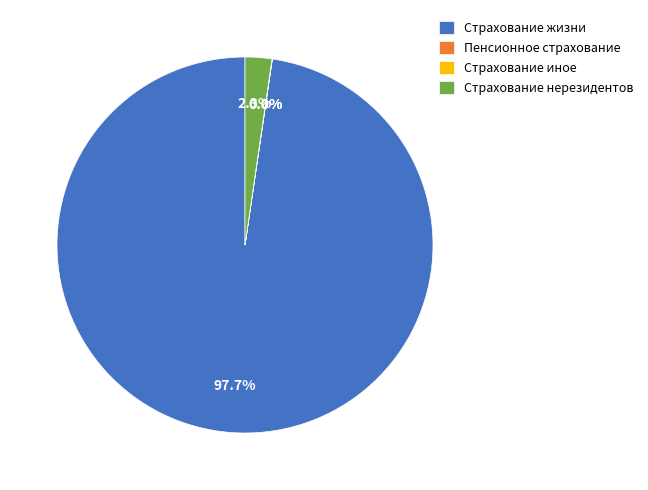

Which slice is the largest?

Страхование жизни